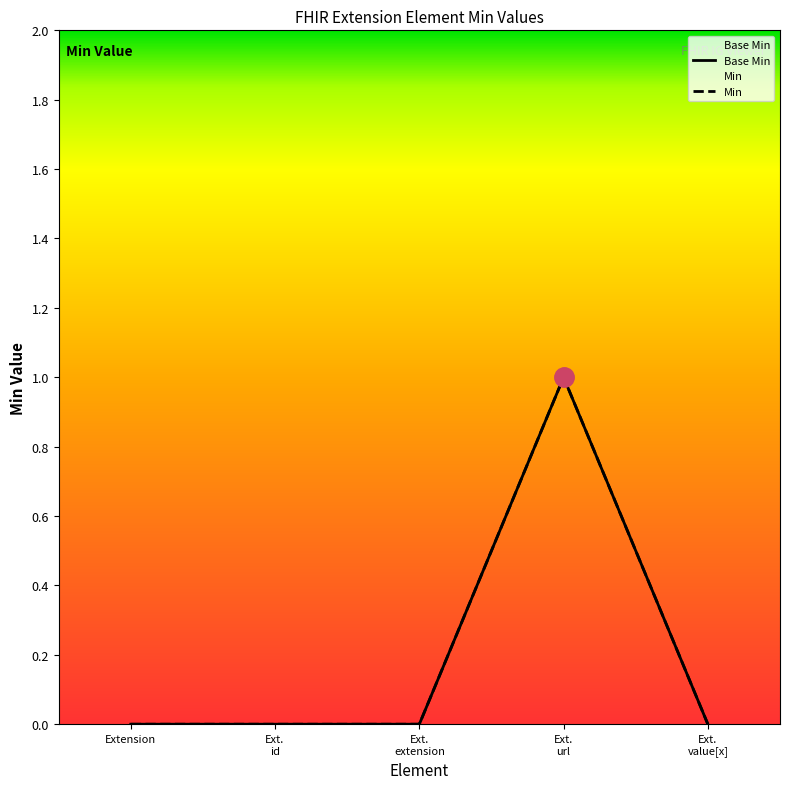

What is the greatest value displayed?

1